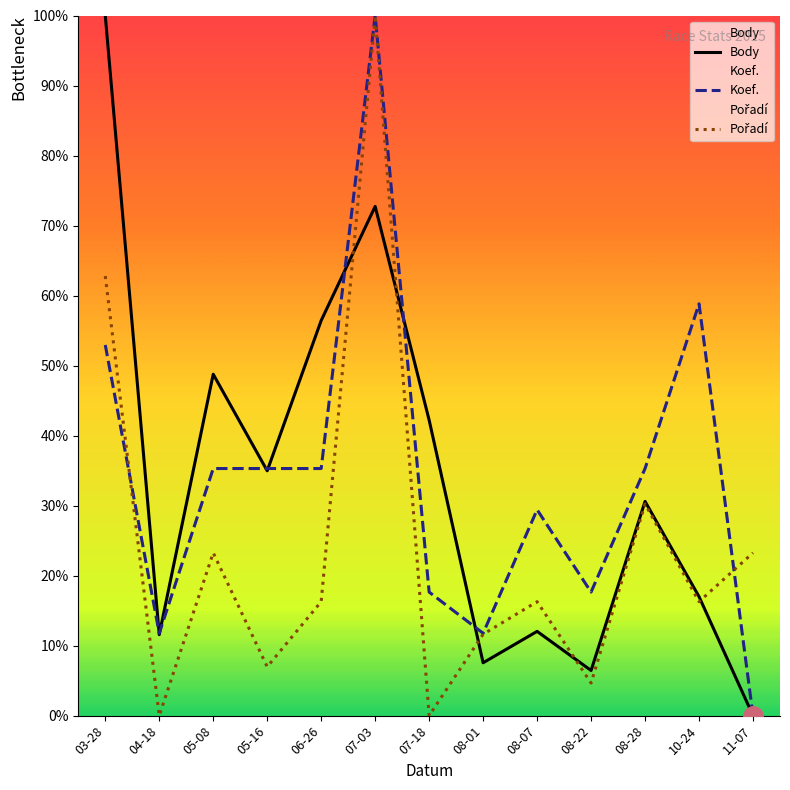

How many data points in Body are less than 30?

6